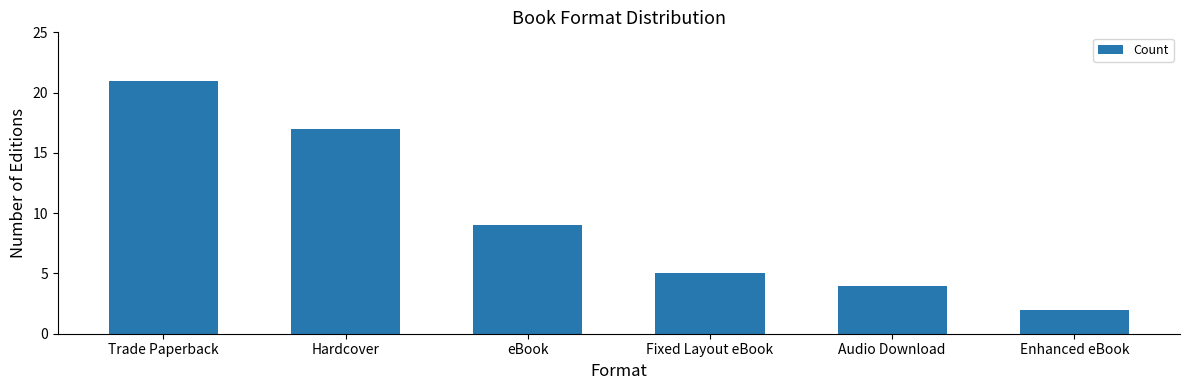

Which category has the lowest value across all series?

Enhanced eBook